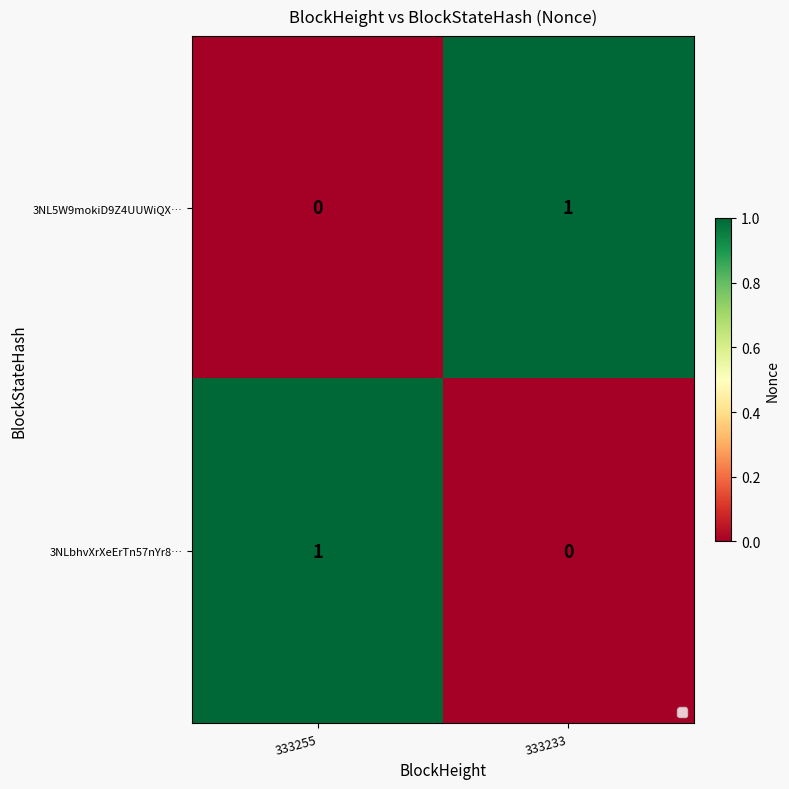

What is the maximum value shown in the chart?

1